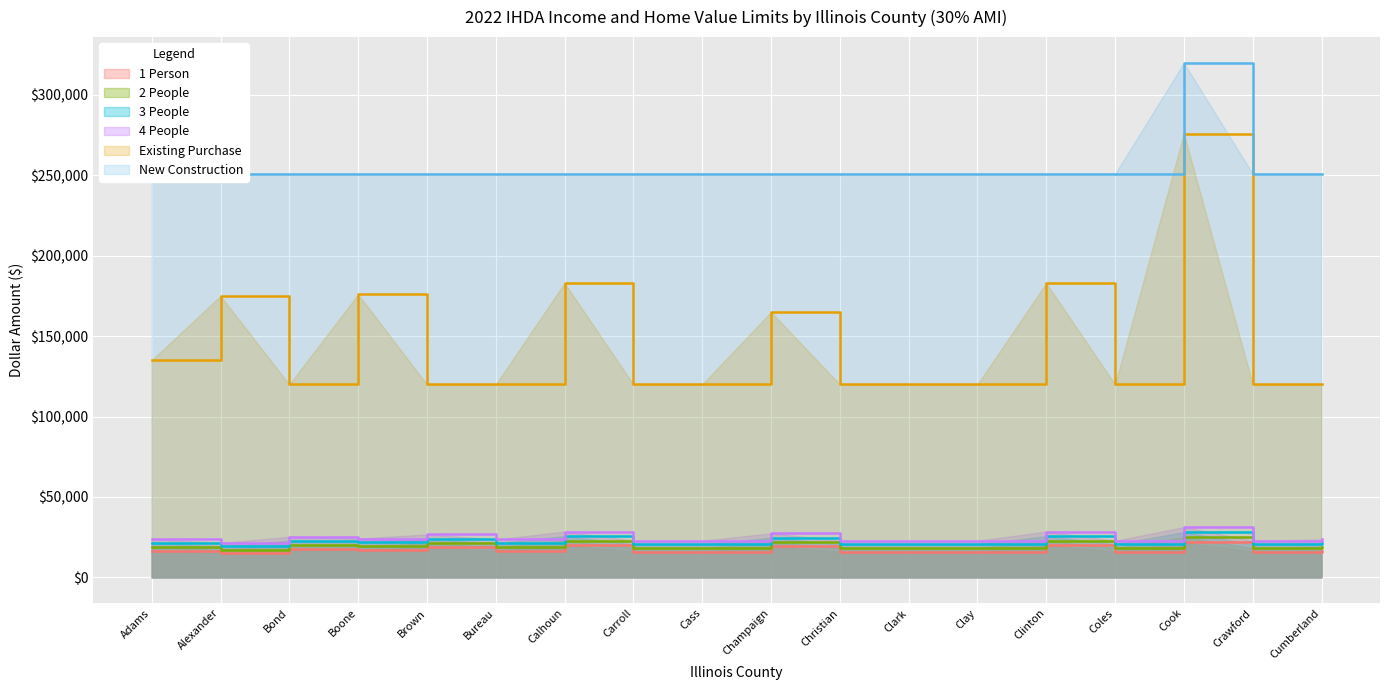

Which series has the largest total across all categories?

New Construction